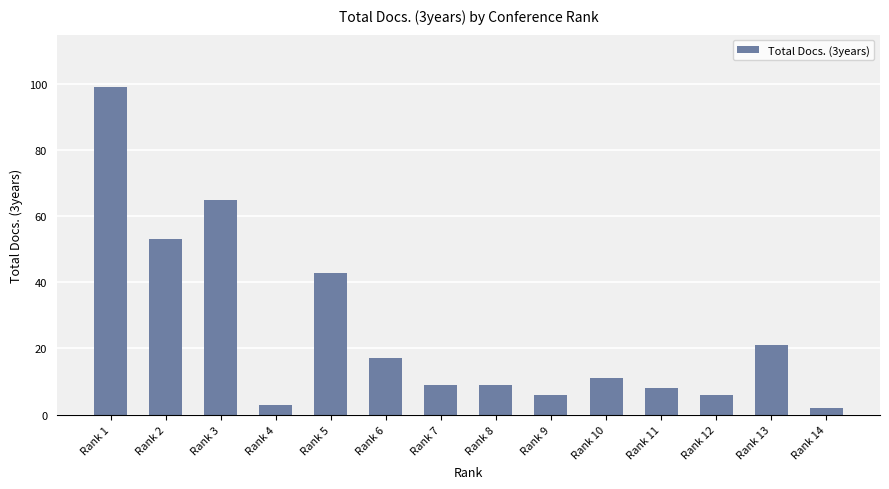

The value at Rank 4 is 3. True or false?

True